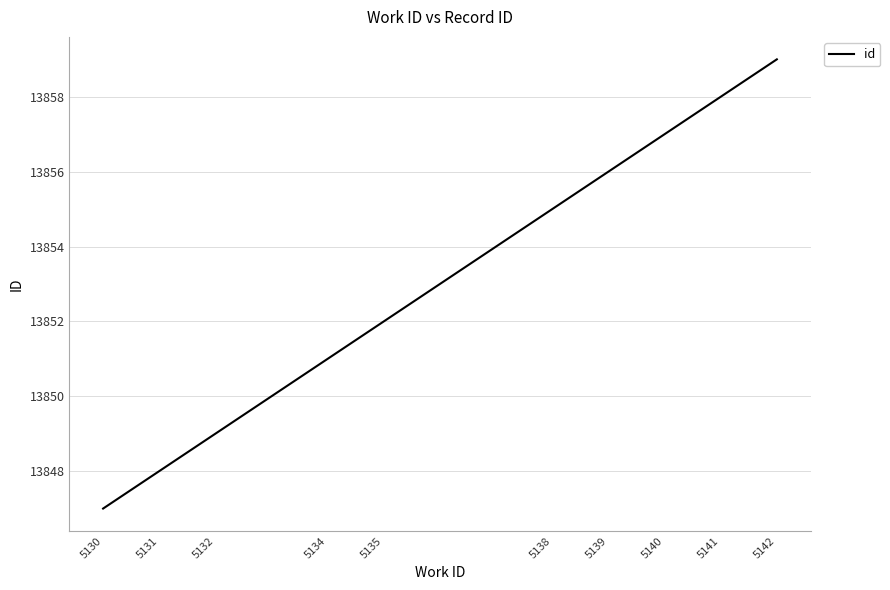

Which has a higher value, 5135 or 5139?

5139